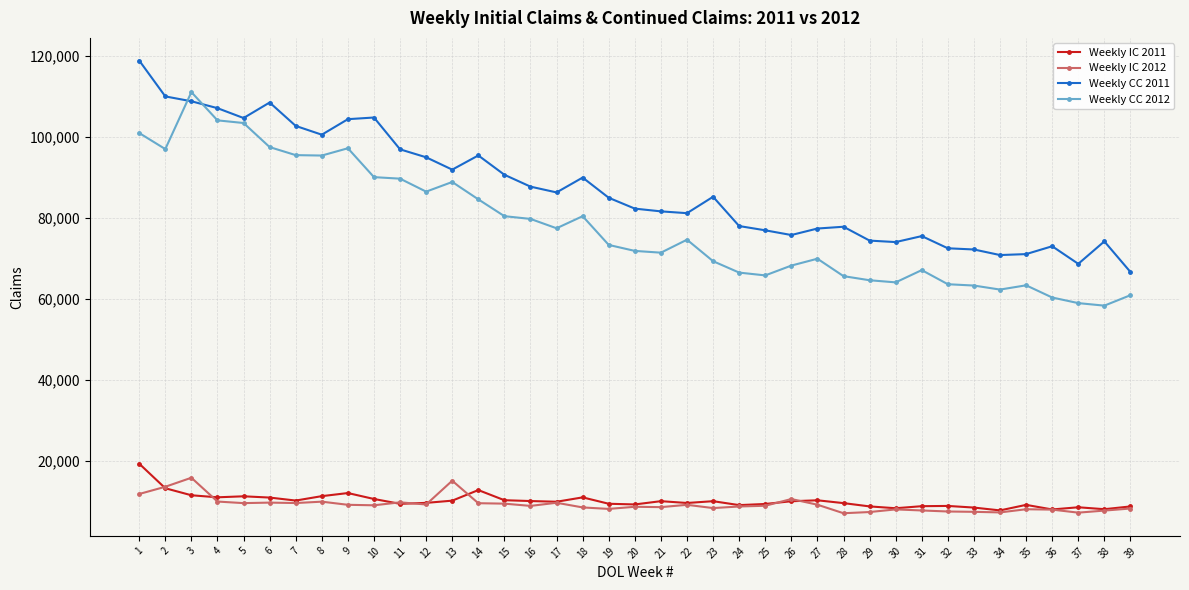

What is the average value of the Weekly IC 2012 series?

9209